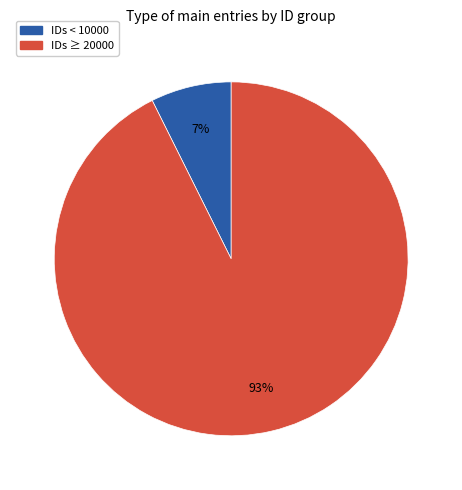

To the nearest percent, what is the average slice percentage?

50%